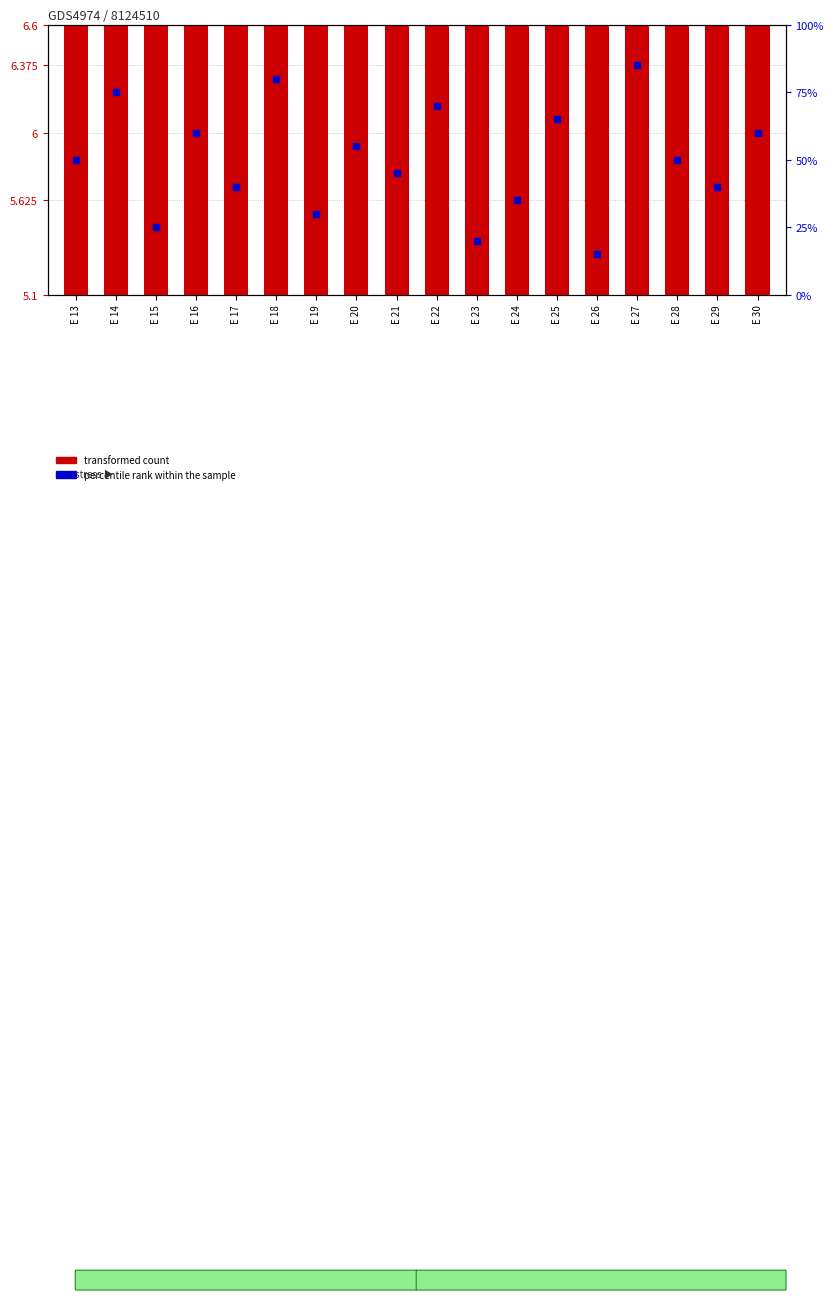

At which category is the sum across all series the highest?

E 27